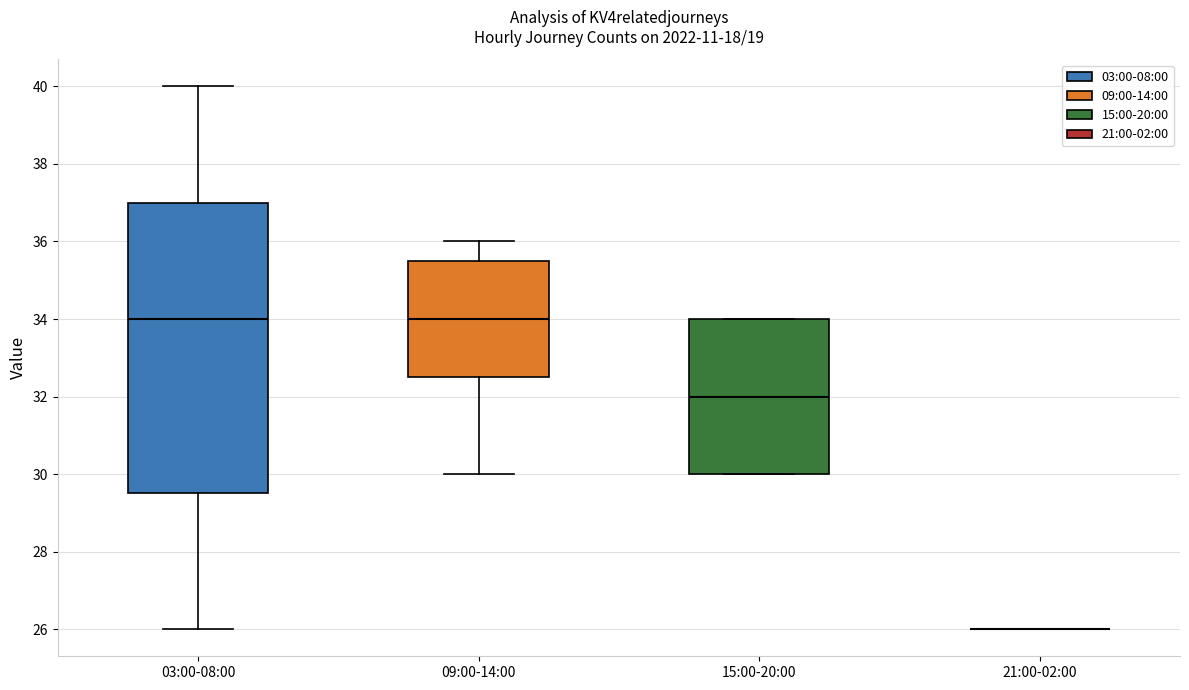

Reading left to right, read every box against the y-axis: the position of its median line, the range the box covers, and the ends of its whiskers. The values are not printed on the chart, so give them approximately, as read against the axis.

03:00-08:00: median 34.0, box 29.6 to 37.0, whiskers 26.0 to 40.0
09:00-14:00: median 34.0, box 32.6 to 35.6, whiskers 30.0 to 36.0
15:00-20:00: median 32.0, box 30.0 to 34.0, whiskers 30.0 to 34.0
21:00-02:00: box collapsed to a line at 26.0, whiskers 26.0 to 26.0